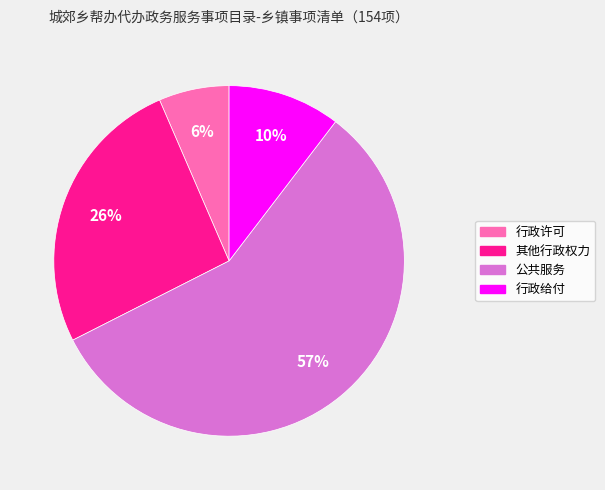

To the nearest percent, what is the average slice percentage?

25%